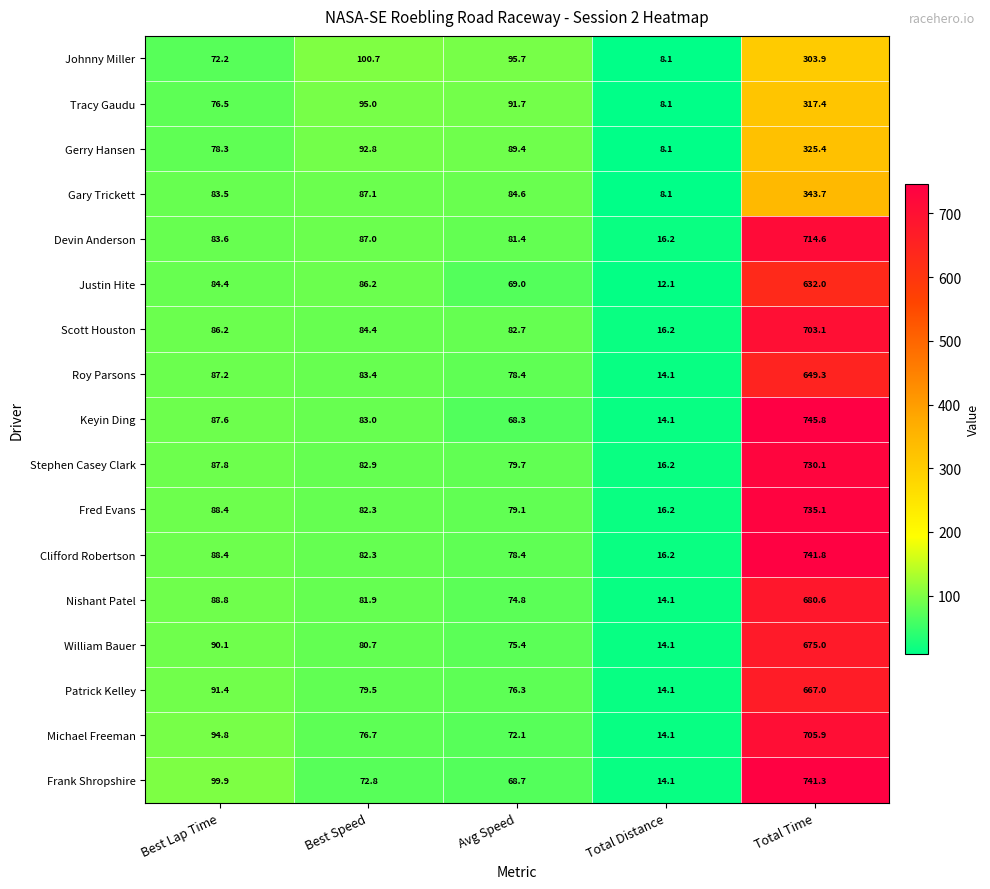

Where is Tracy Gaudu nearest to the value 162?

Best Speed